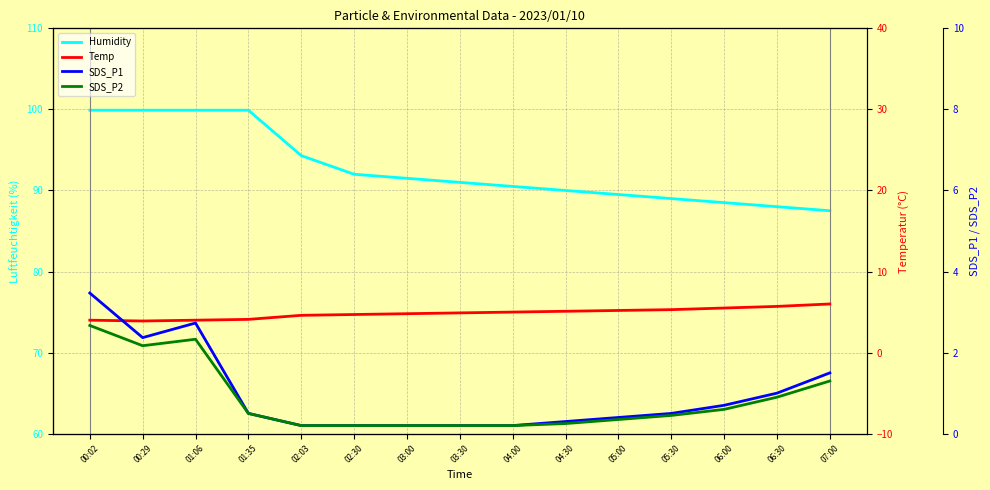

The value of Temp at 01:06 is 7.1. True or false?

False